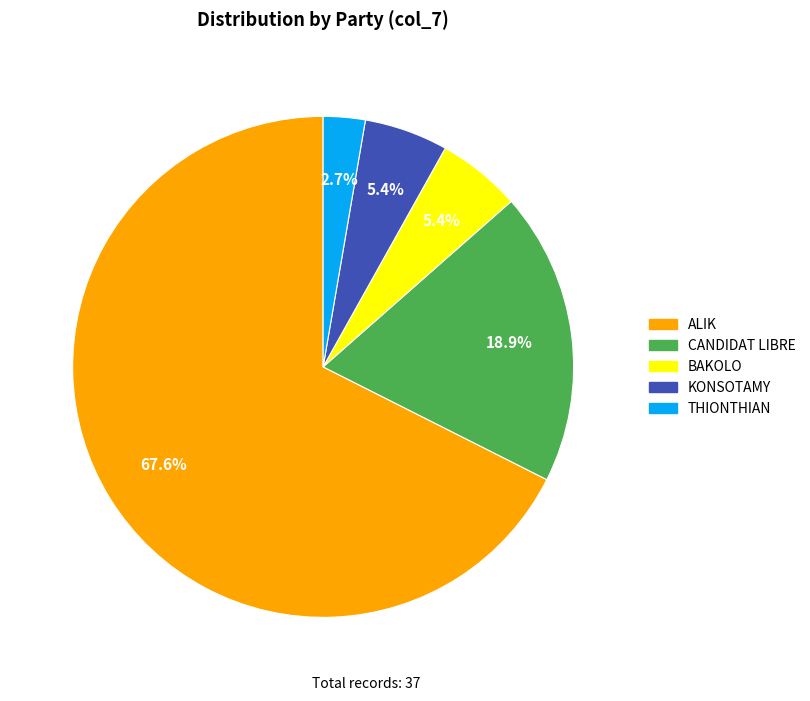

True or false: BAKOLO accounts for 18% of the total.

False